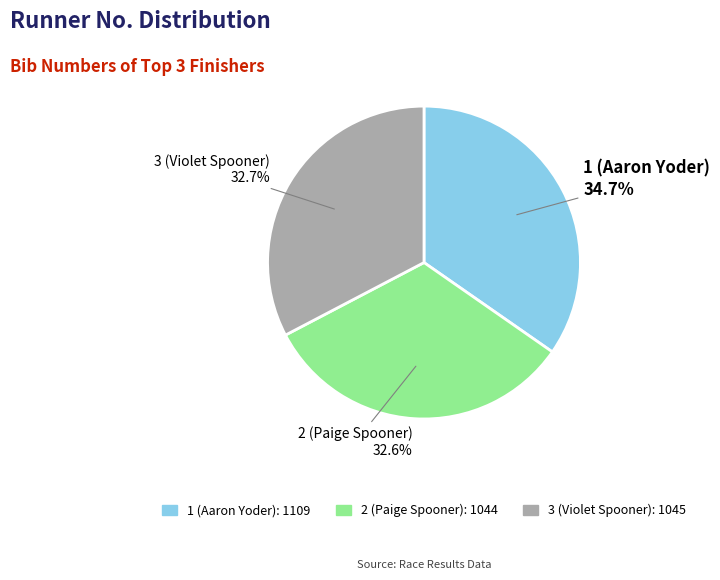

What is the ratio of the value at 1 (Aaron Yoder) to the value at 2 (Paige Spooner)?

1.1